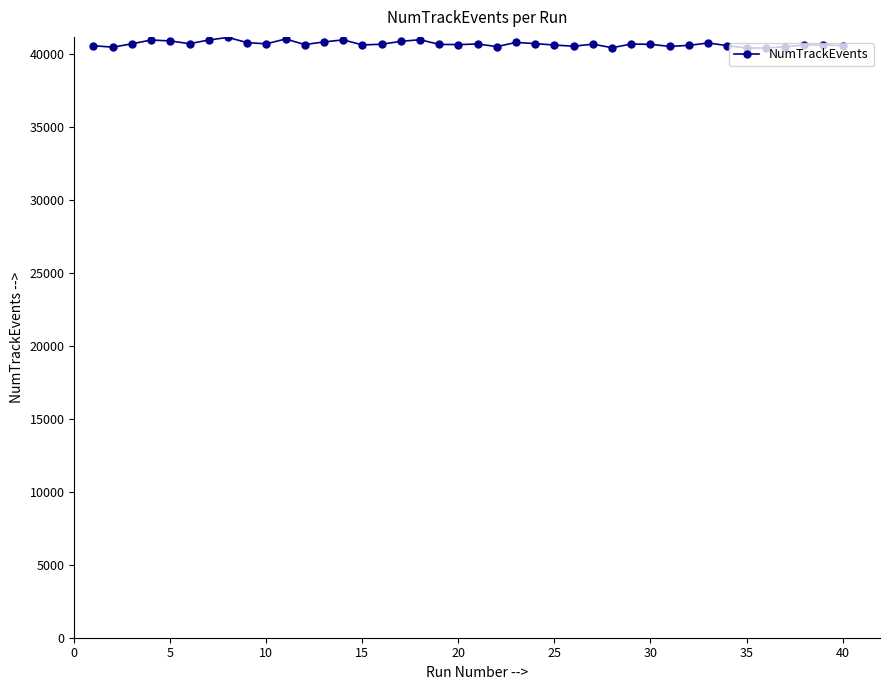

What is the maximum value shown in the chart?

41161